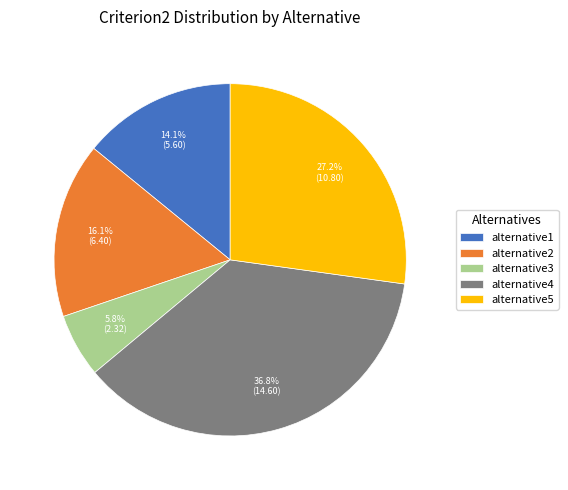

Between alternative3 and alternative2, which is larger?

alternative2